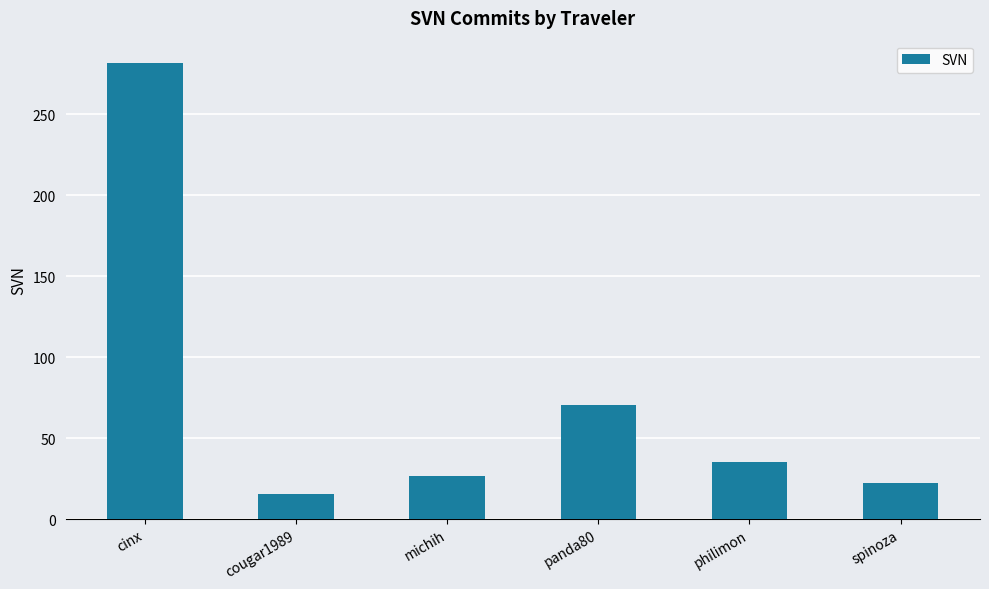

What is the sum of all values?

452.2